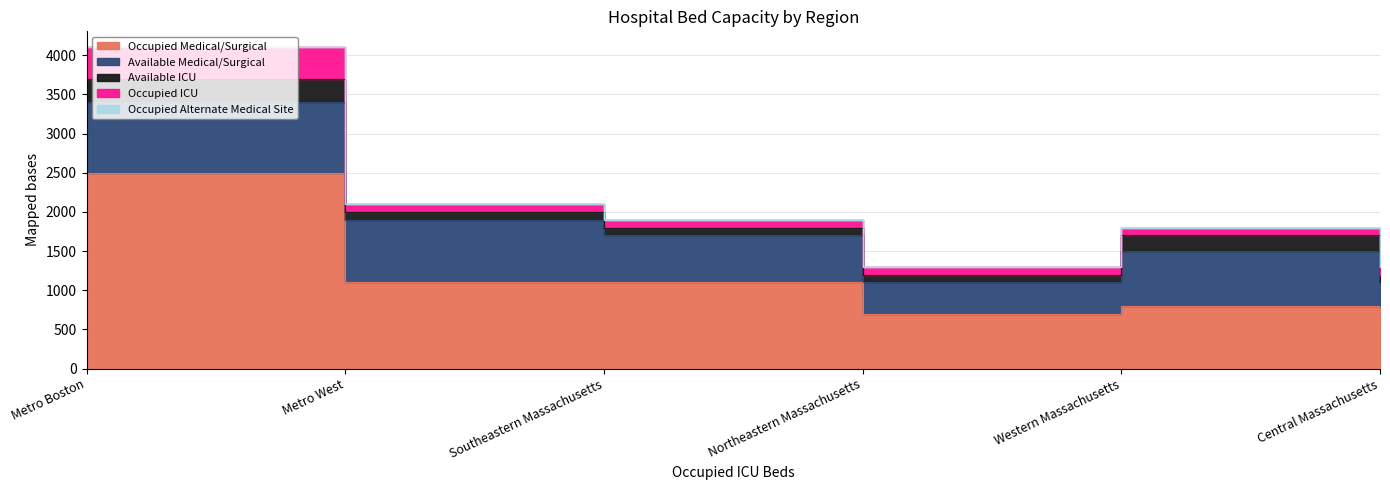

How many lines are shown in the chart?

5